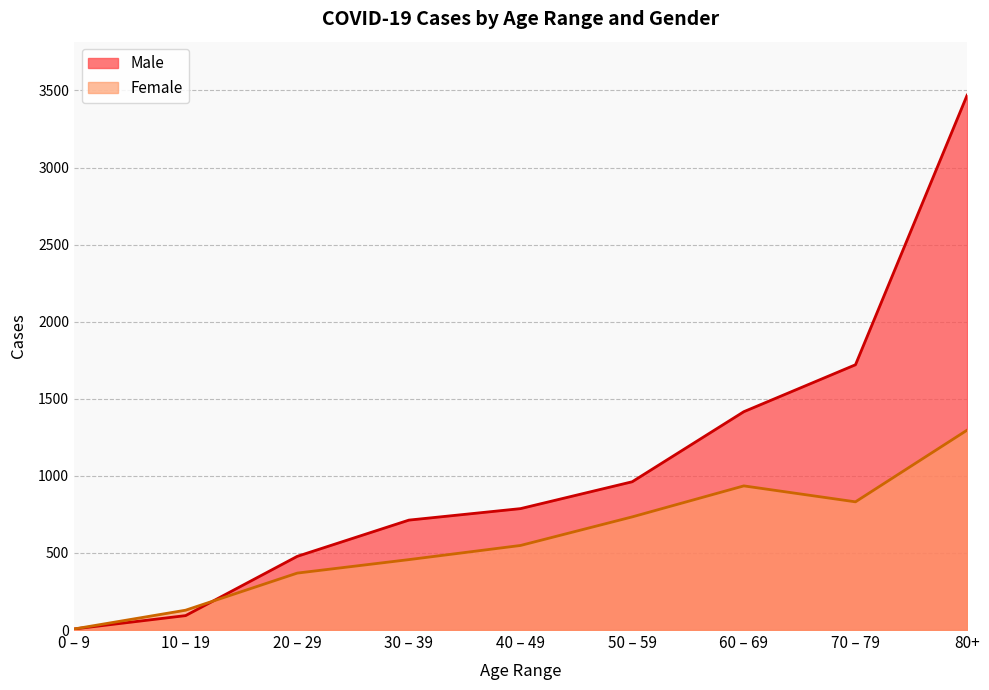

How many intersections are there between Female and Male?

2